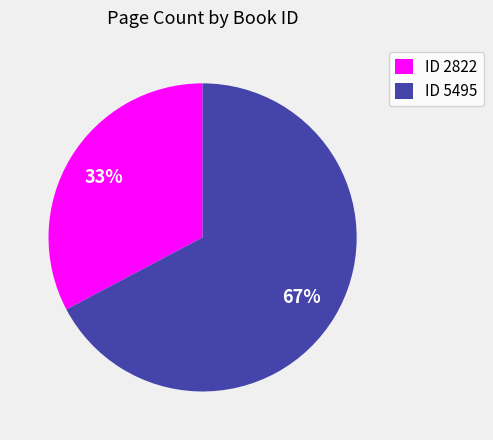

Is there any slice that represents more than half of the pie?

Yes